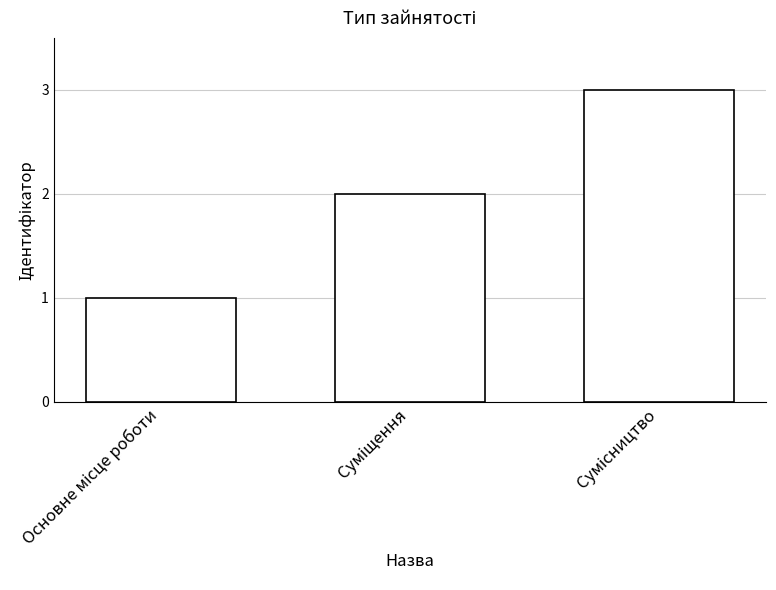

What is the greatest value displayed?

3